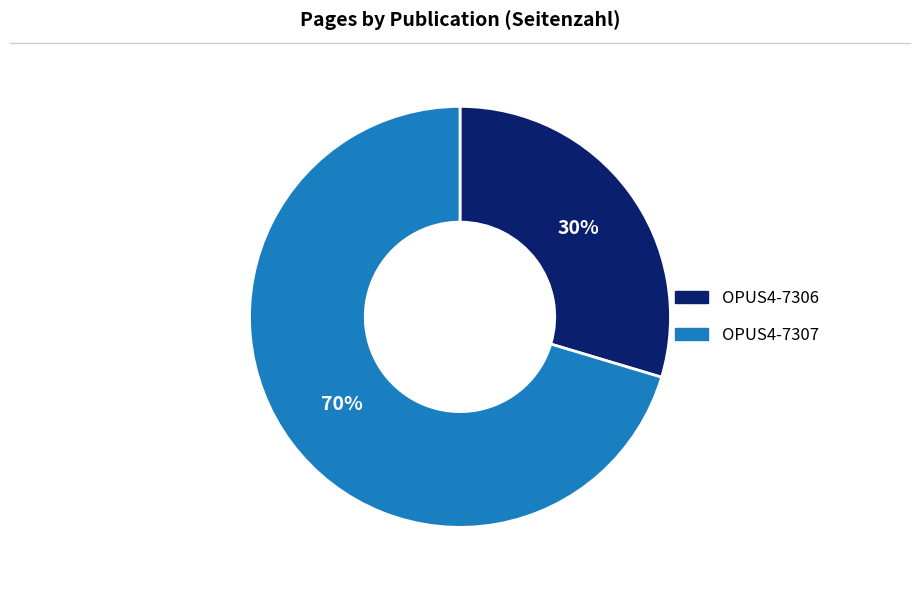

How many segments does this pie chart have?

2